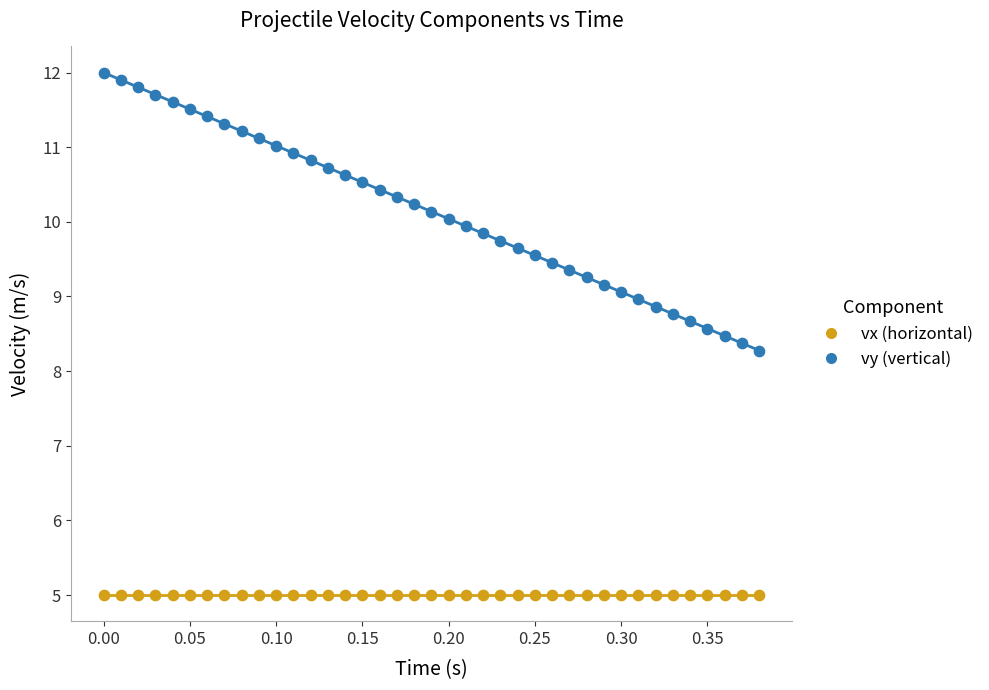

Across all series, what Y value is closest to 8?

8.3